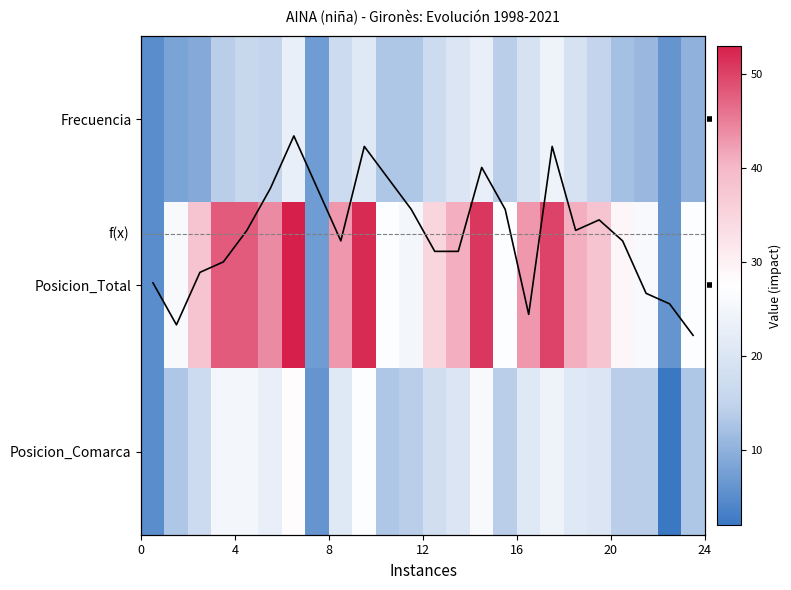

At how many categories does at least one series exceed 51?

2